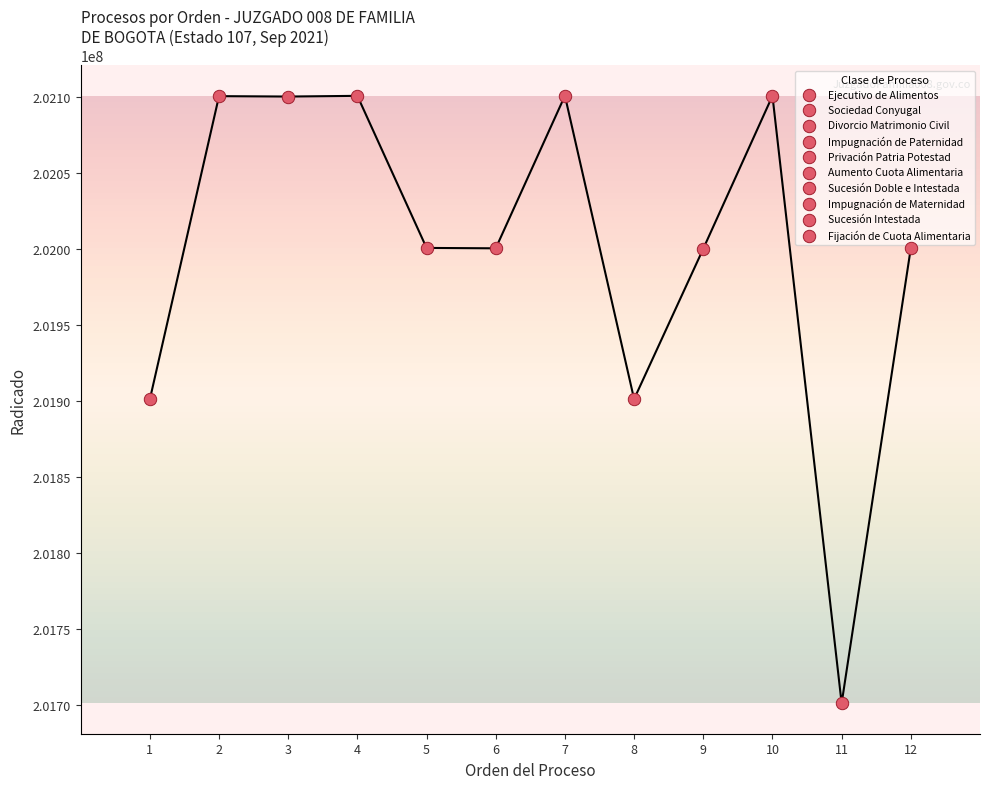

Which series contains the lowest Y value?

Ejecutivo de Alimentos